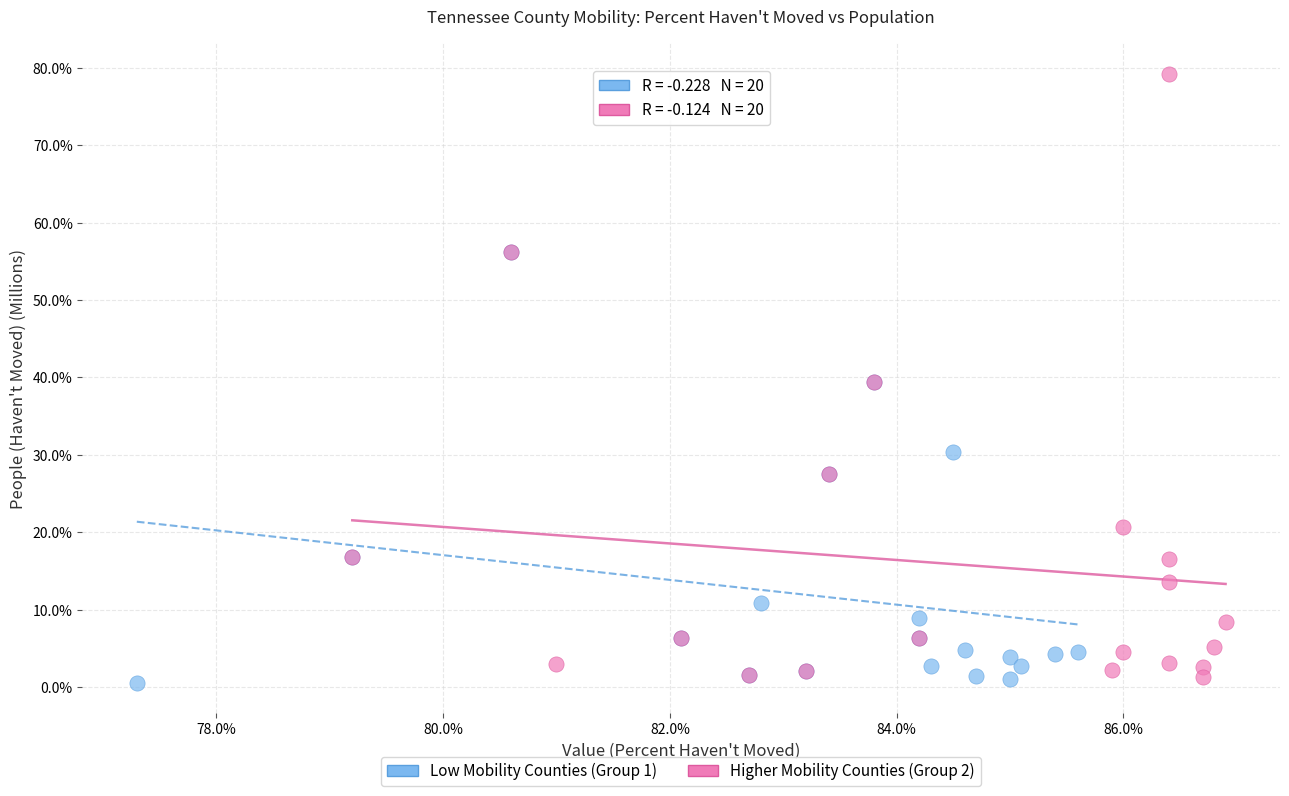

Which series reaches the maximum Y coordinate?

Higher Mobility Counties (Group 2)